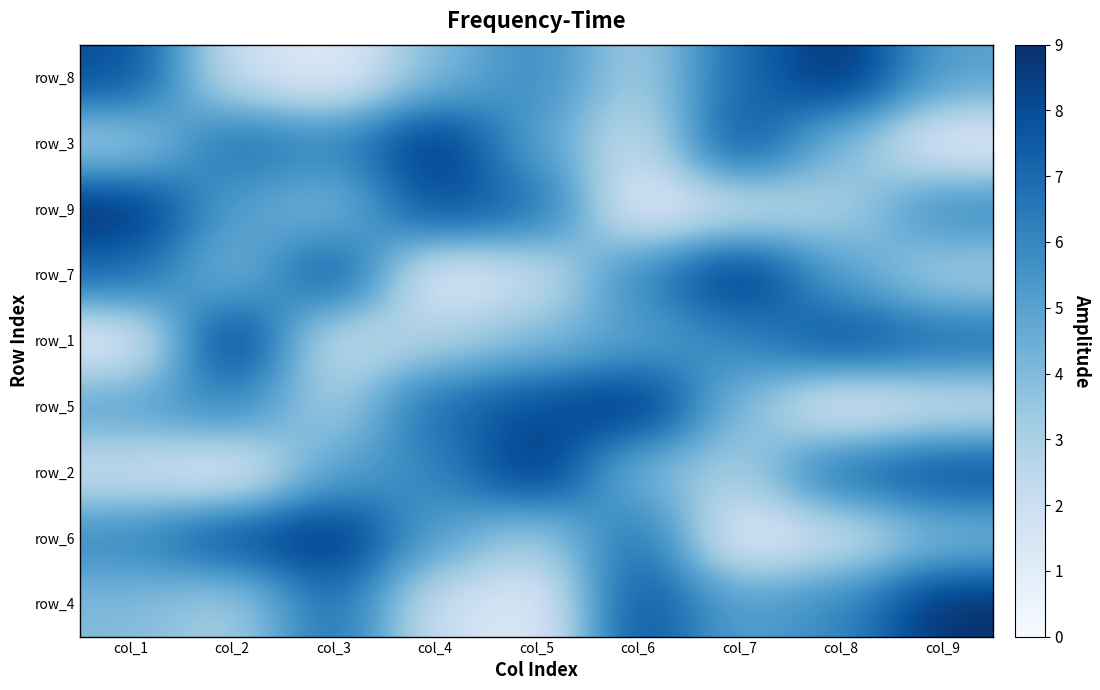

The row_2 series shows 2 at col_3. True or false?

False